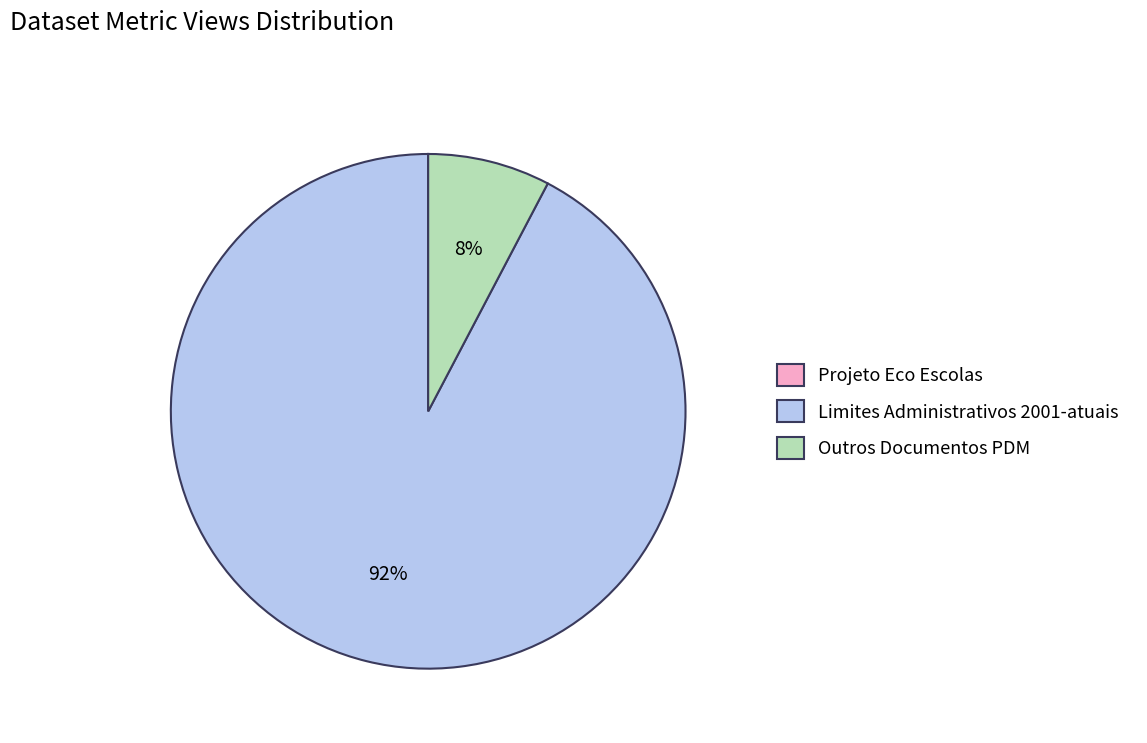

Do Limites Administrativos 2001-atuais and Outros Documentos PDM together represent more than half of the pie?

Yes